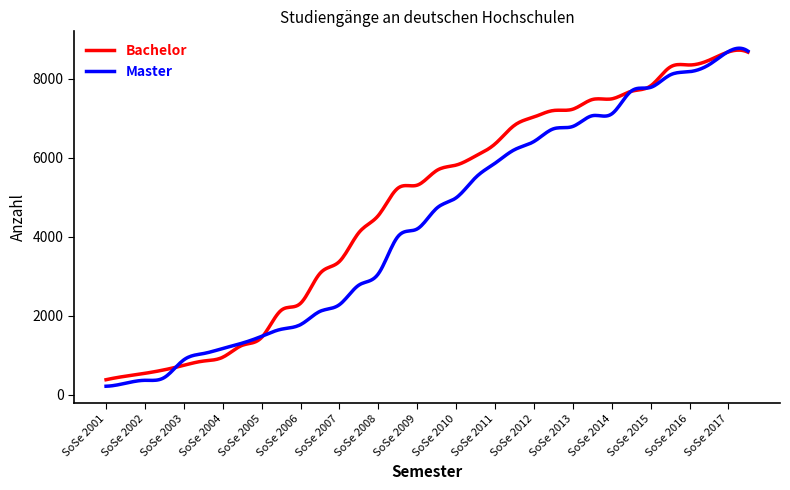

Which series has the largest total across all categories?

Bachelor